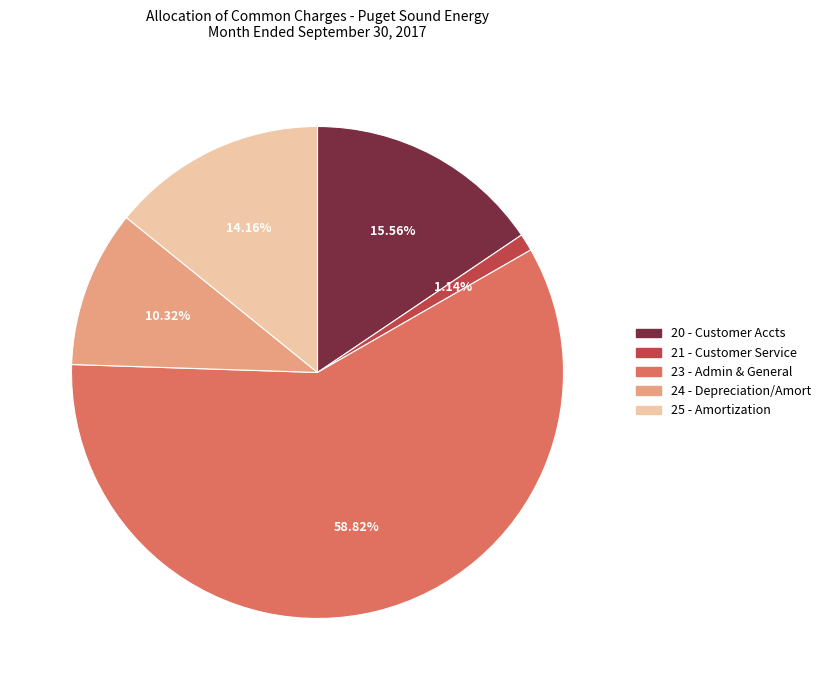

Which has a higher value, 20 - Customer Accts or 24 - Depreciation/Amort?

20 - Customer Accts